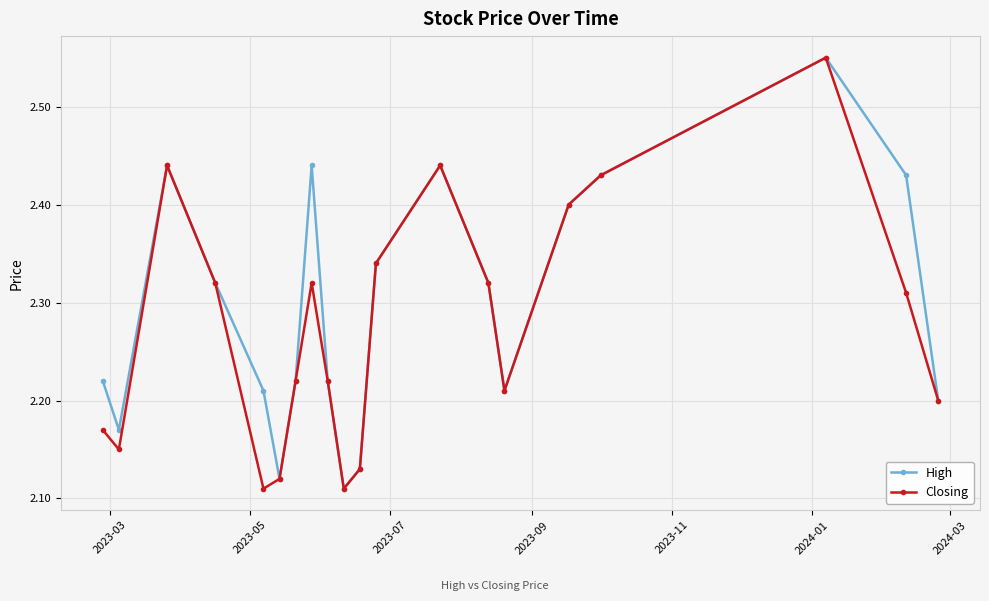

How many interior local peaks does the Closing series have?

4